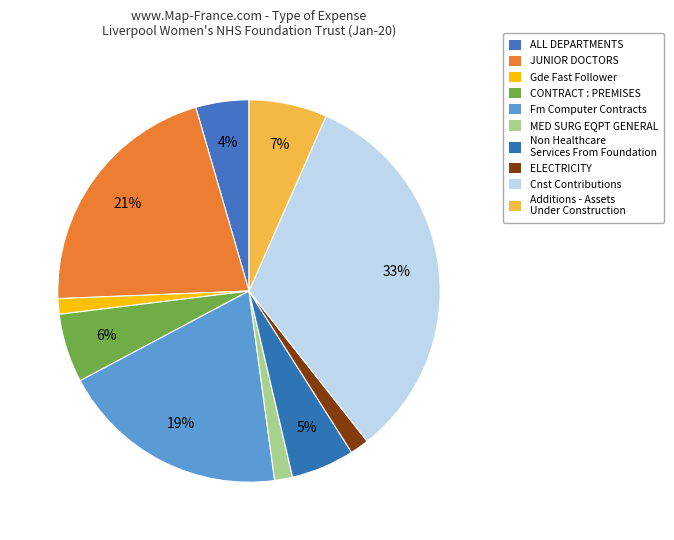

To the nearest percent, what is the difference between the Fm Computer Contracts and ALL DEPARTMENTS slice percentages?

15%